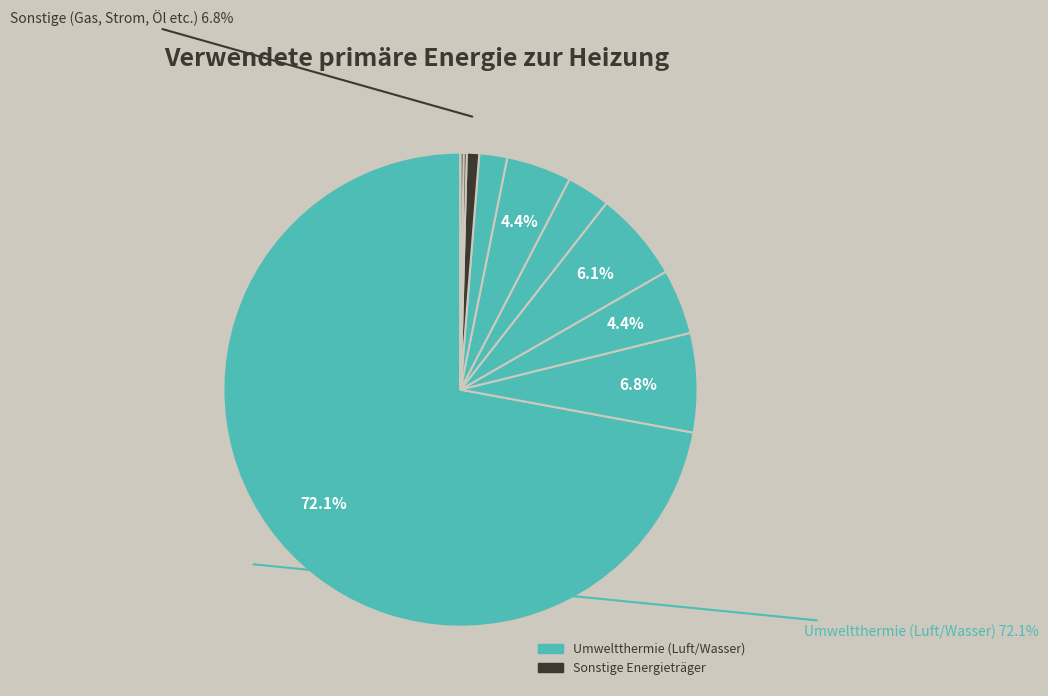

What is the largest slice in the pie chart?

Umweltthermie (Luft/Wasser)